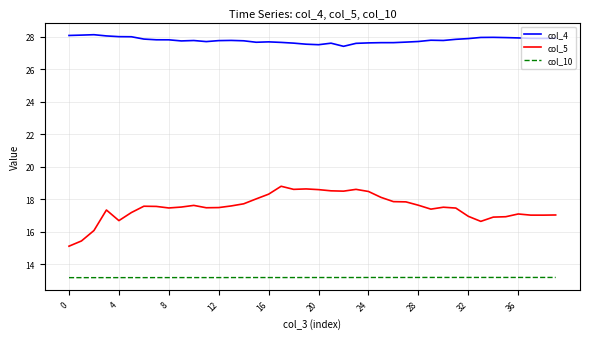

Which series has the largest total across all categories?

col_4